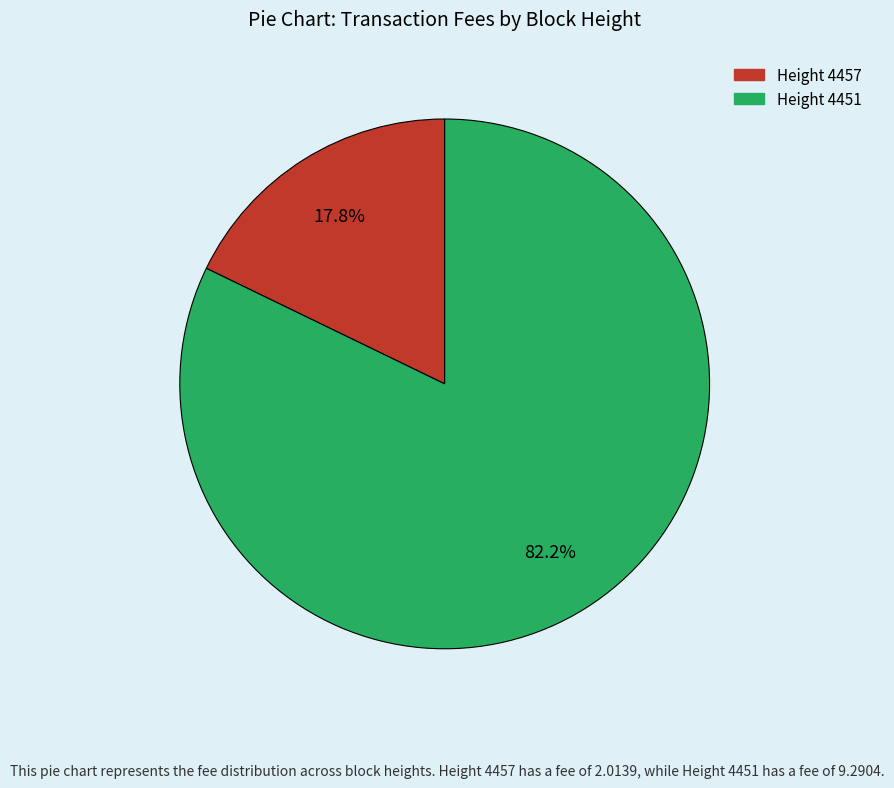

Is there any slice that represents more than half of the pie?

Yes